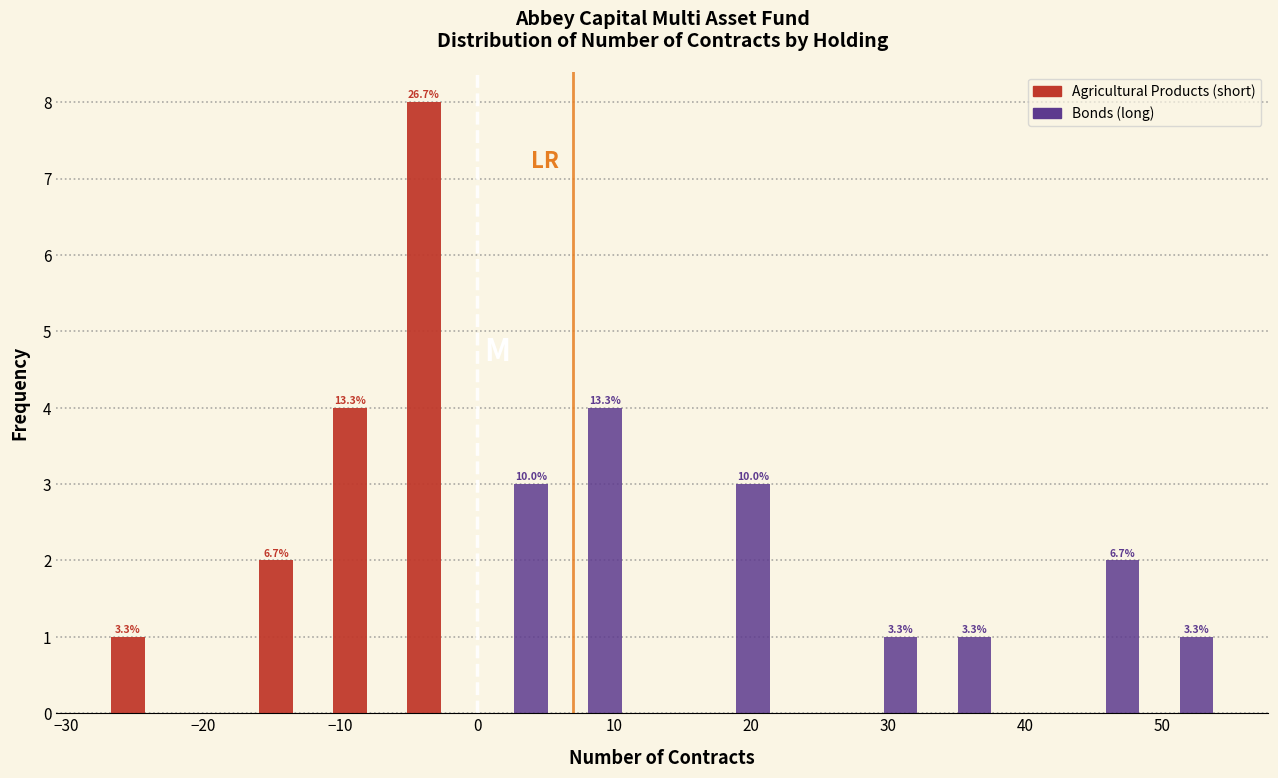

In the Bonds (long) series, which range on the x-axis has the tallest bar?

5.4 to 10.8